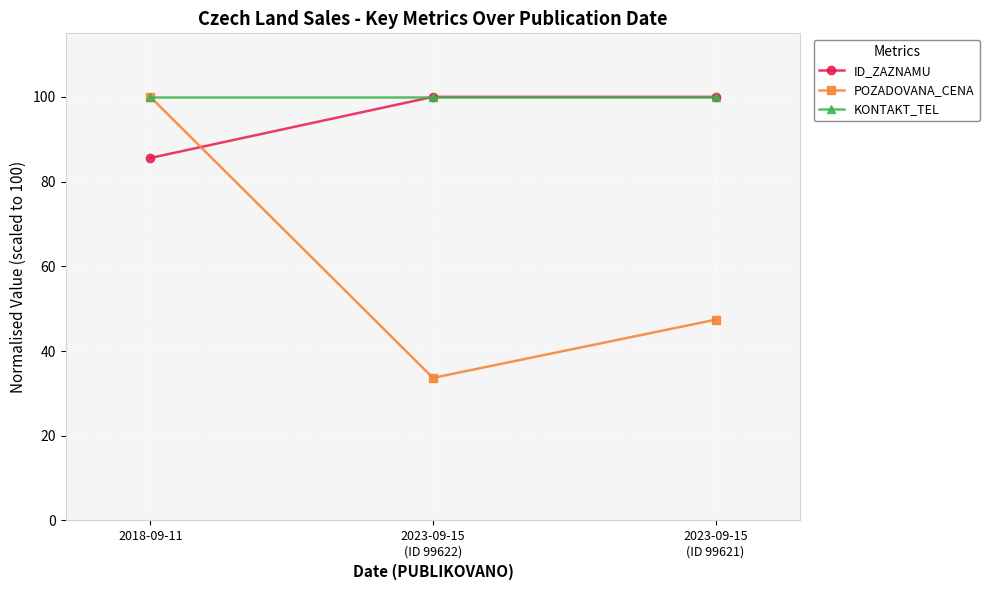

What is the sum of all POZADOVANA_CENA values?

181.1